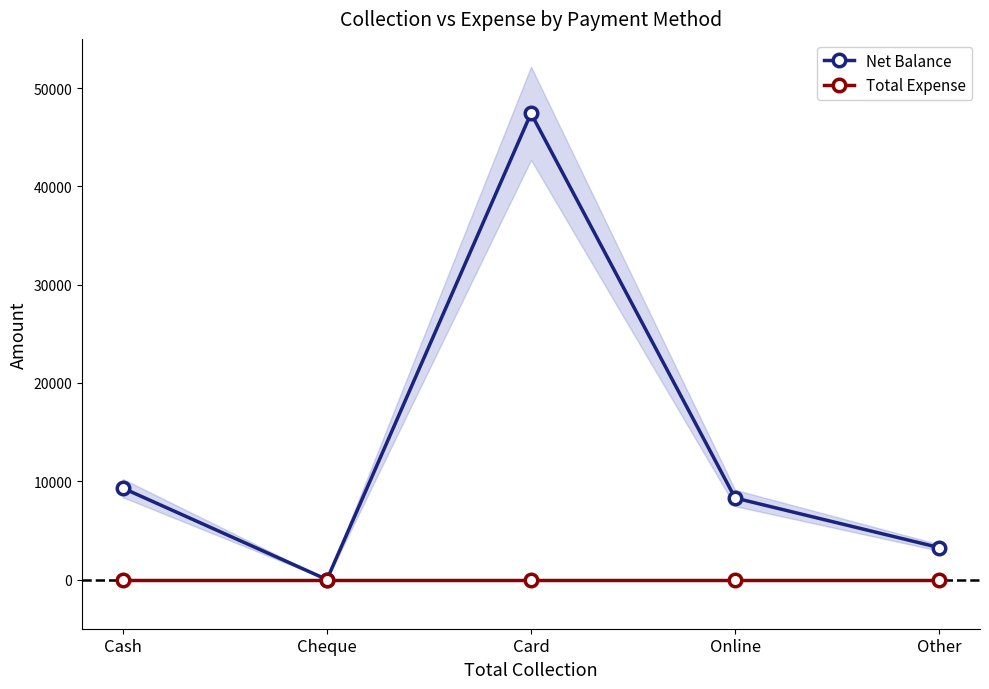

True or false: Net Balance and Total Expense intersect in this chart.

False